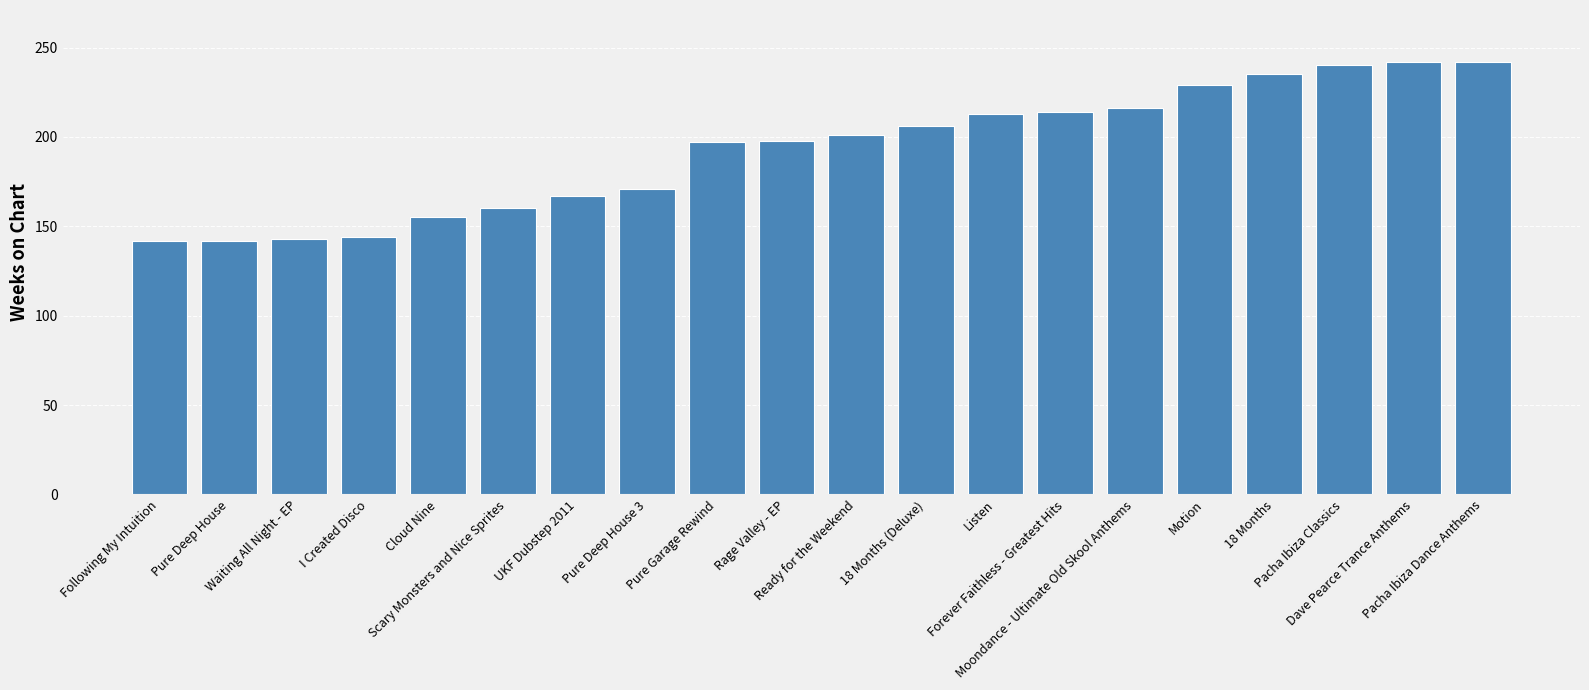

Approximately how many times larger is the value at Waiting All Night - EP compared to Pure Deep House?

1.0